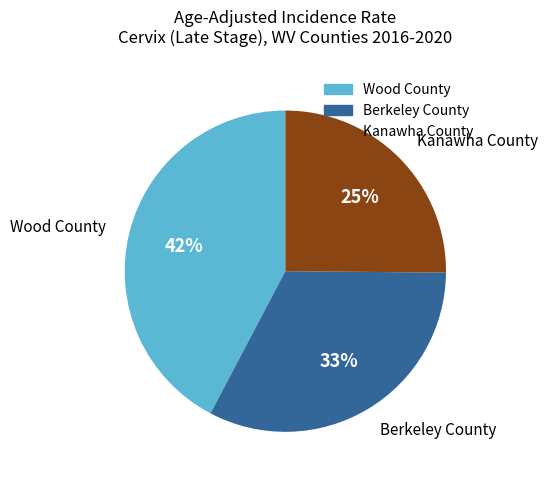

True or false: Wood County accounts for 42% of the total.

True